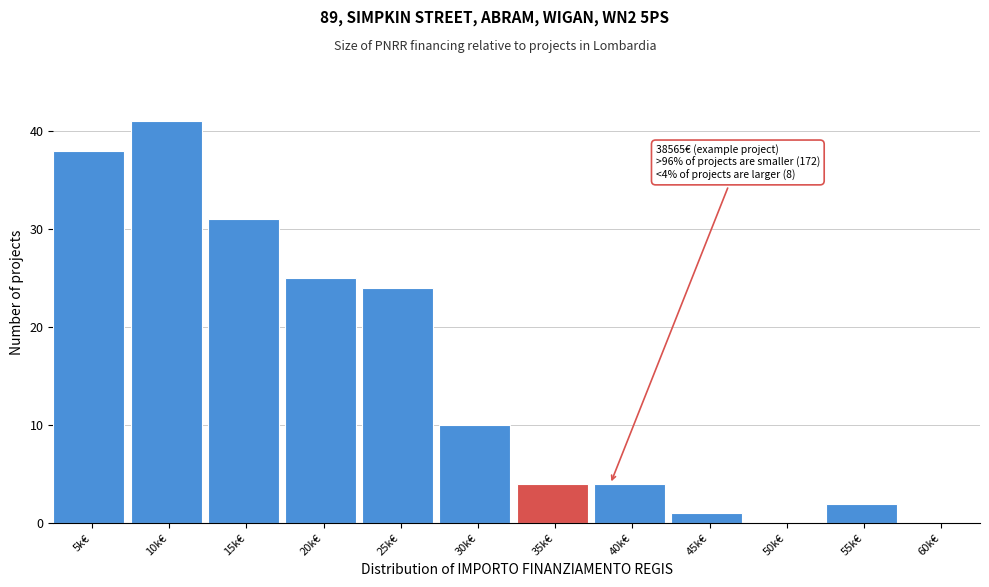

Reading left to right, transcribe all the data shown in this chart.

5k€=38	10k€=41	15k€=31	20k€=25	25k€=24	30k€=10	35k€=4	40k€=4	45k€=1	50k€=0	55k€=2	60k€=0